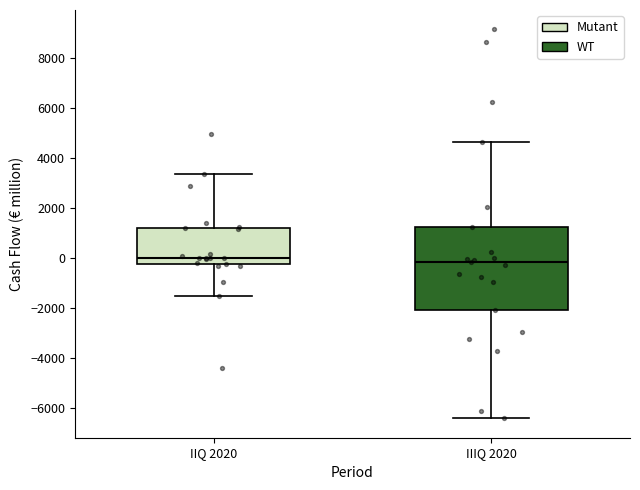

Reading left to right, transcribe this box plot: for each box, give where its median line is, the range the box spans, and where its two whiskers end, as read against the y-axis. The values are not printed on the chart, so give them approximately, as read against the axis.

IIQ 2020: median 0, box -200 to 1200, whiskers -1600 to 3400
IIIQ 2020: median -200, box -2000 to 1200, whiskers -6400 to 4600